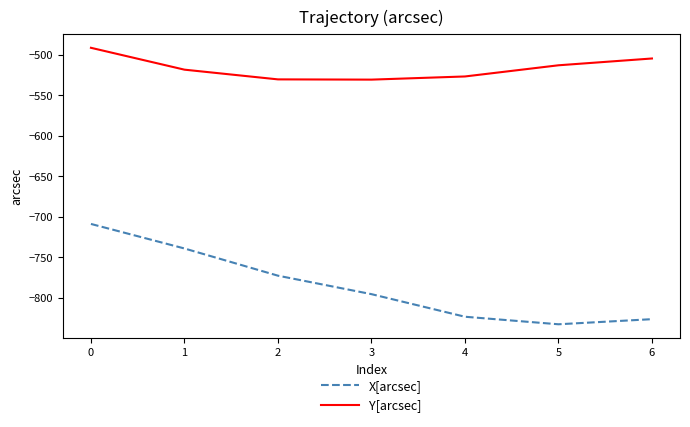

At which category is the sum across all series the highest?

0